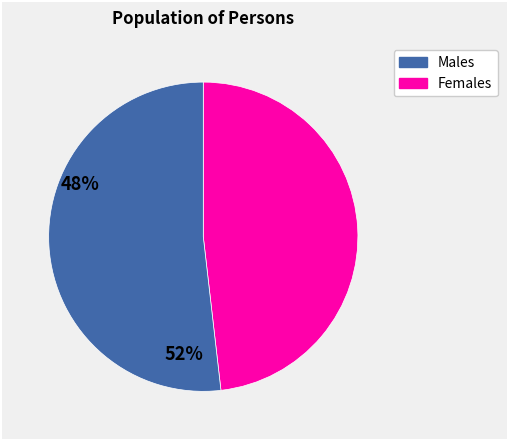

How many segments does this pie chart have?

2